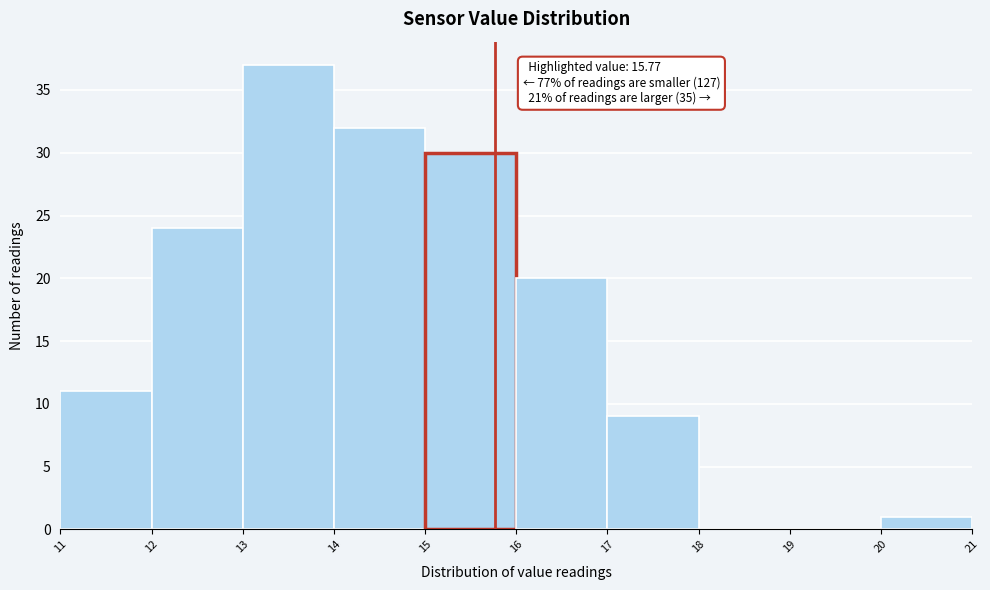

Which range on the x-axis has the tallest bar?

13 to 14